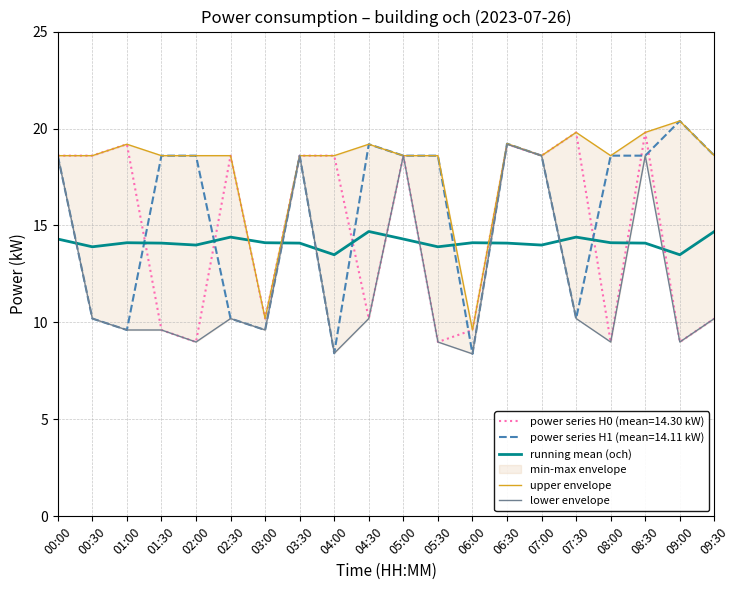

True or false: lower envelope and upper envelope intersect in this chart.

False